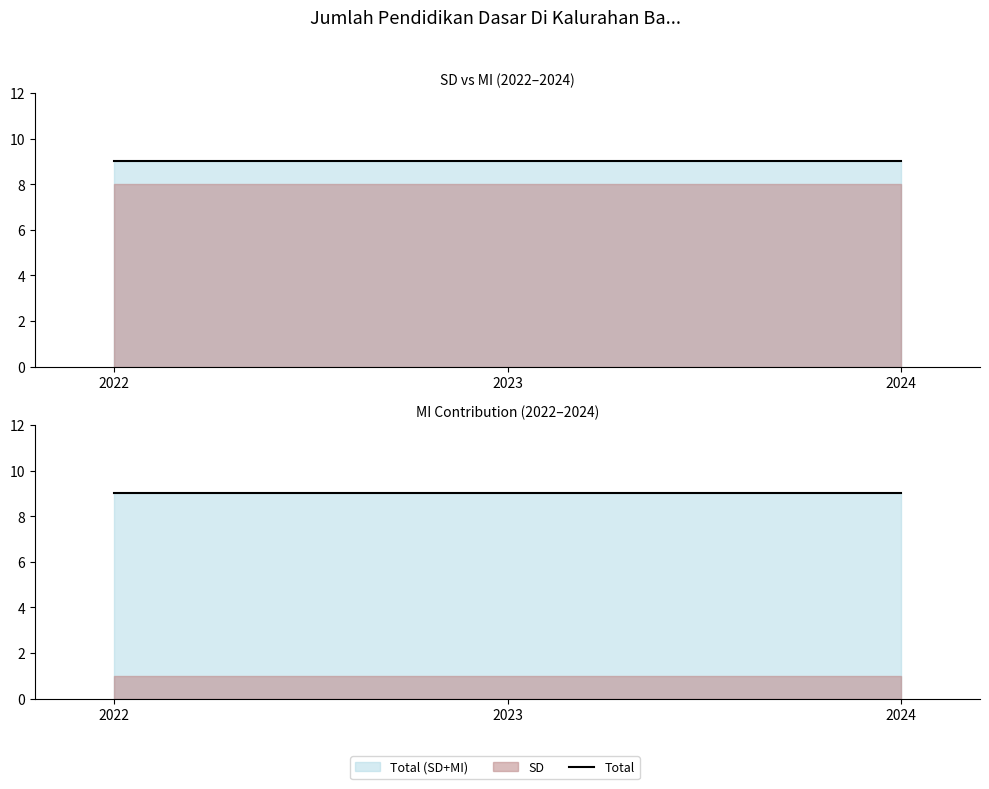

Reading left to right, extract all data points from this chart.

2022: 8	1
2023: 8	1
2024: 8	1